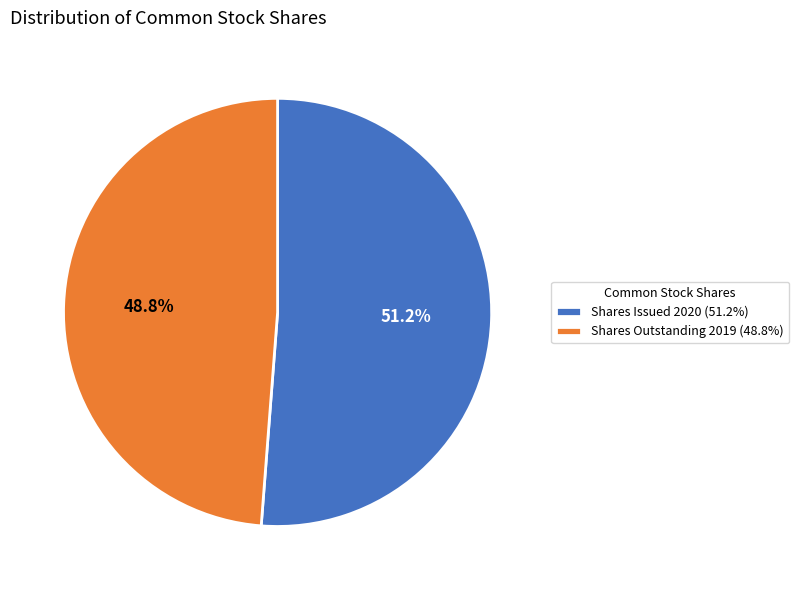

Rank the categories by value from lowest to highest.

Shares Outstanding 2019 (48.8%), Shares Issued 2020 (51.2%)